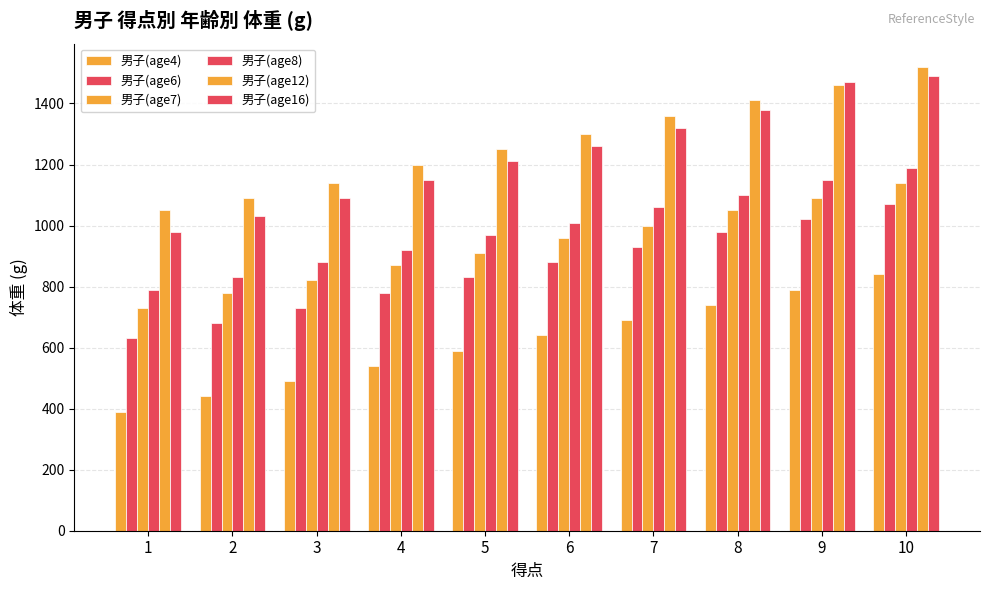

Reading left to right, list all the values displayed in this chart.

男子(age4): 390	440	490	540	590	640	690	740	790	840
男子(age6): 630	680	730	780	830	880	930	980	1020	1070
男子(age7): 730	780	820	870	910	960	1000	1050	1090	1140
男子(age8): 790	830	880	920	970	1010	1060	1100	1150	1190
男子(age12): 1050	1090	1140	1200	1250	1300	1360	1410	1460	1520
男子(age16): 980	1030	1090	1150	1210	1260	1320	1380	1470	1490